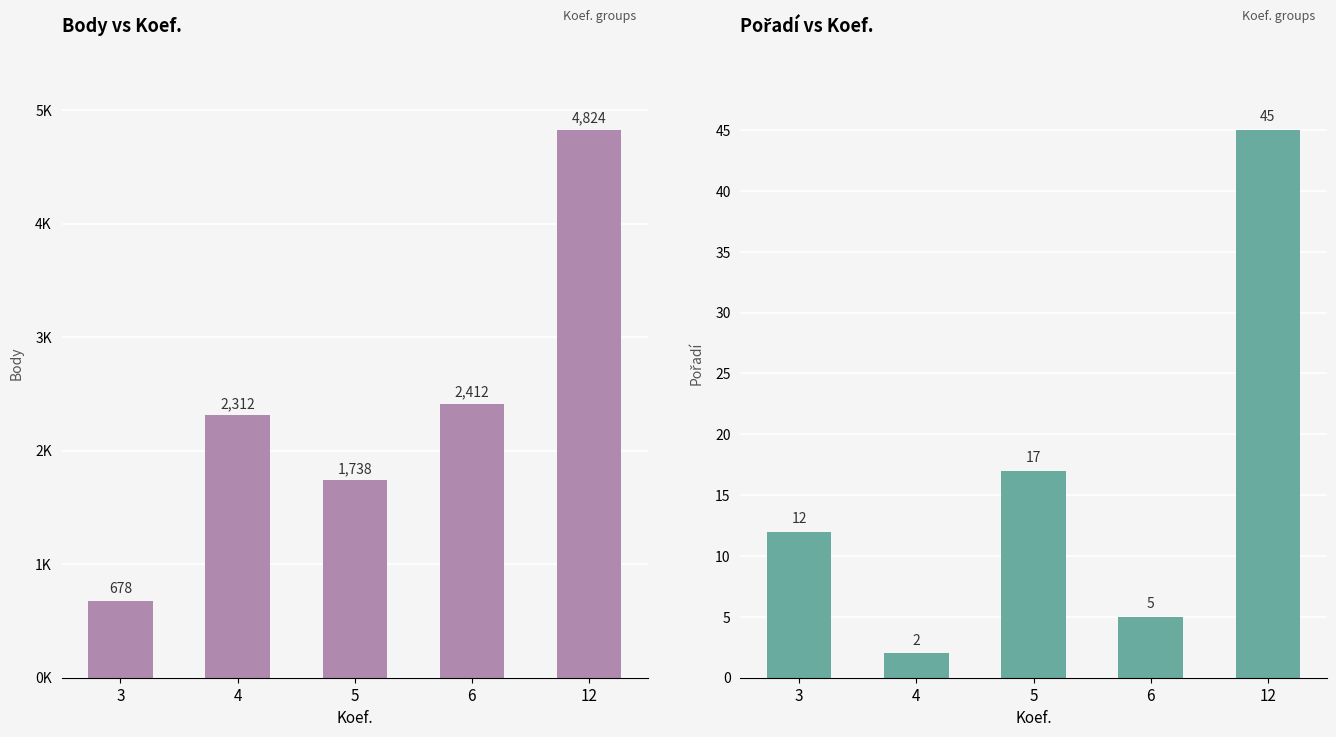

Is the value of Pořadí at 3 greater than the value of Body at 12?

No